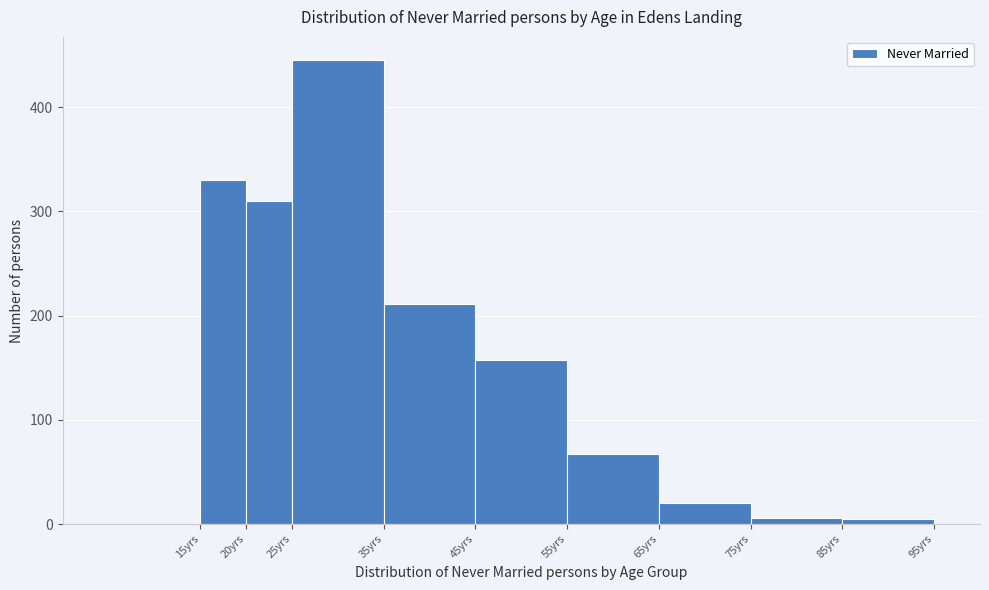

Reading left to right, list every bar in this chart as the range it spans on the x-axis followed by its height. The values are not printed on the chart, so give them approximately, as read against the axis.

15 to 20: 330
20 to 25: 310
25 to 35: 450
35 to 45: 210
45 to 55: 160
55 to 65: 70
65 to 75: 20
75 to 85: under 10
85 to 95: under 10